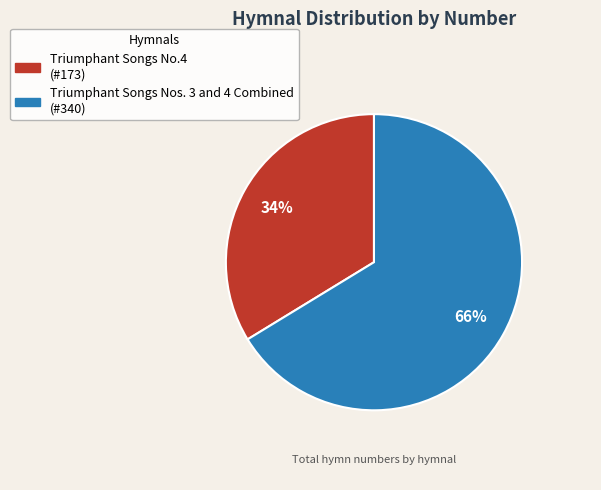

Which has a higher value, Triumphant Songs Nos. 3 and 4 Combined or Triumphant Songs No.4?

Triumphant Songs Nos. 3 and 4 Combined